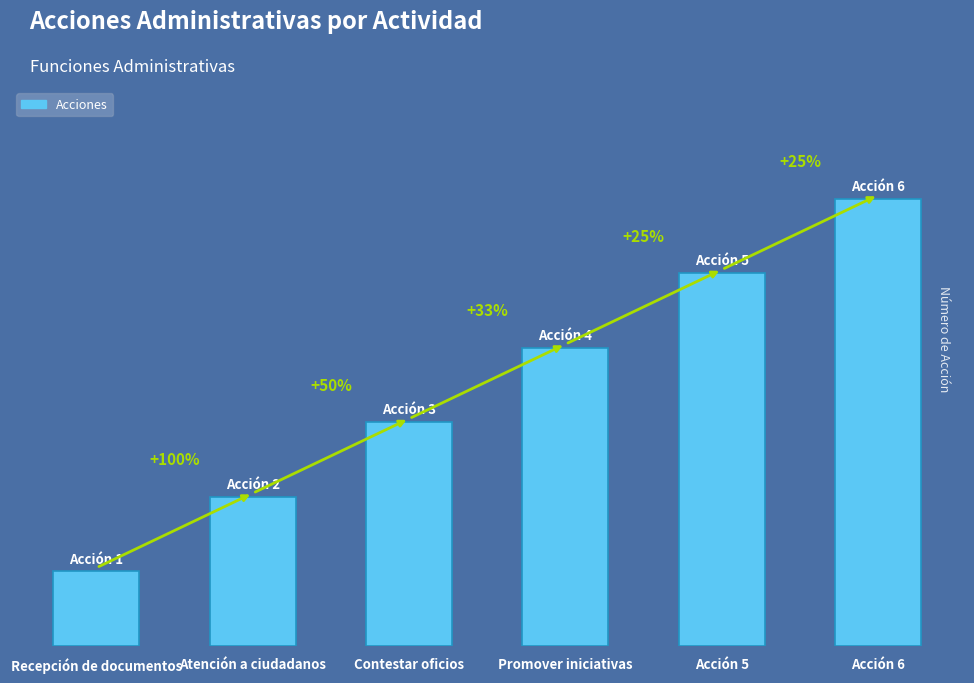

Reading left to right, extract all data points from this chart.

1	2	3	4	5	6